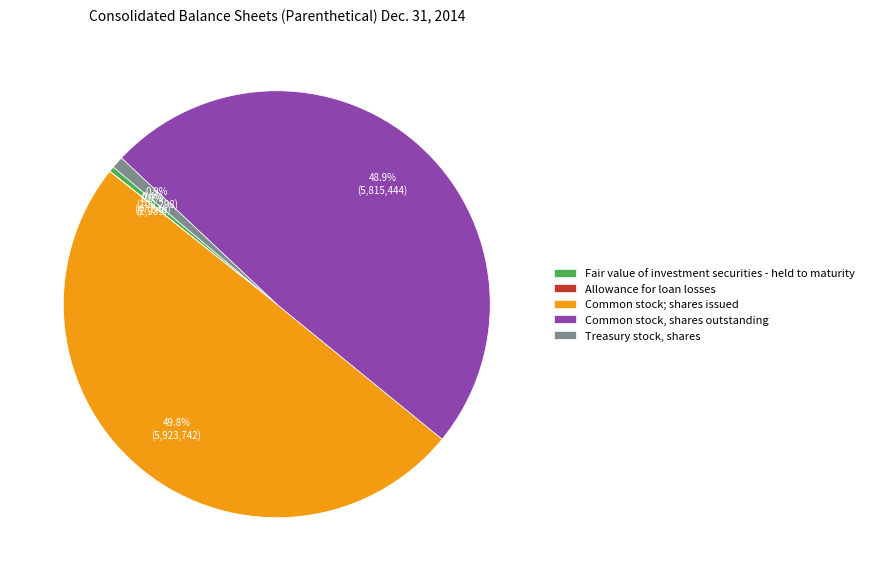

Does Common stock, shares outstanding represent more than half of the total?

No